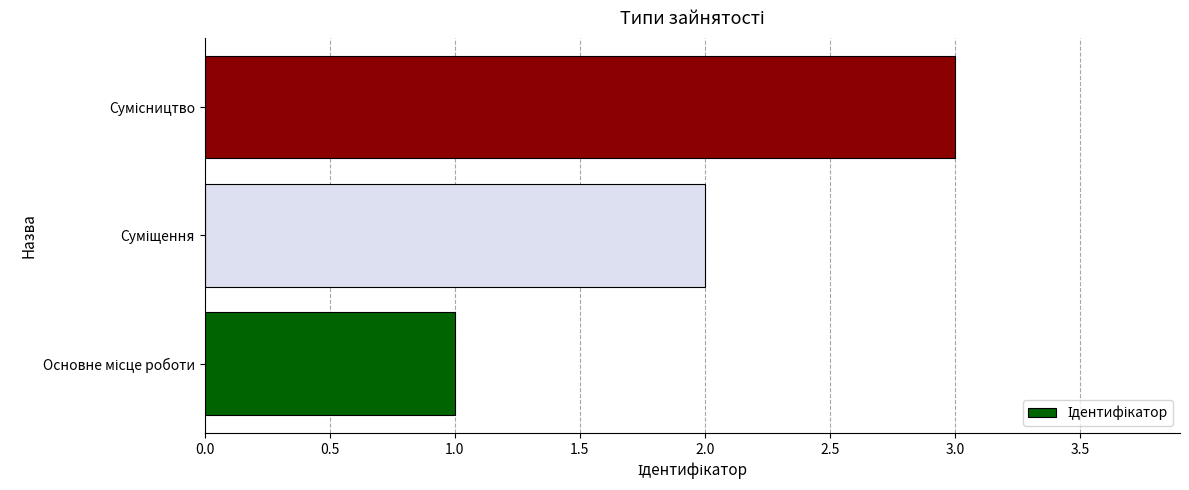

How many values are below 2?

1